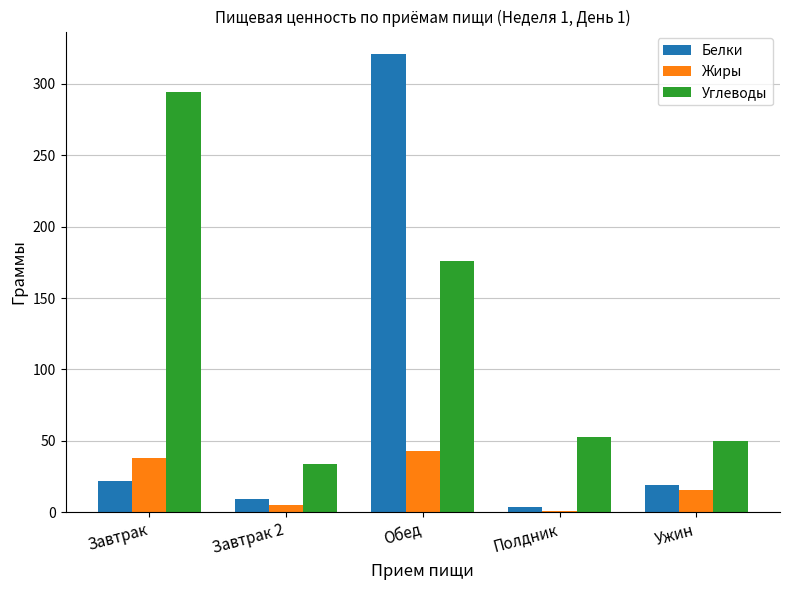

At Обед, list the series in order from smallest to largest.

Жиры, Углеводы, Белки